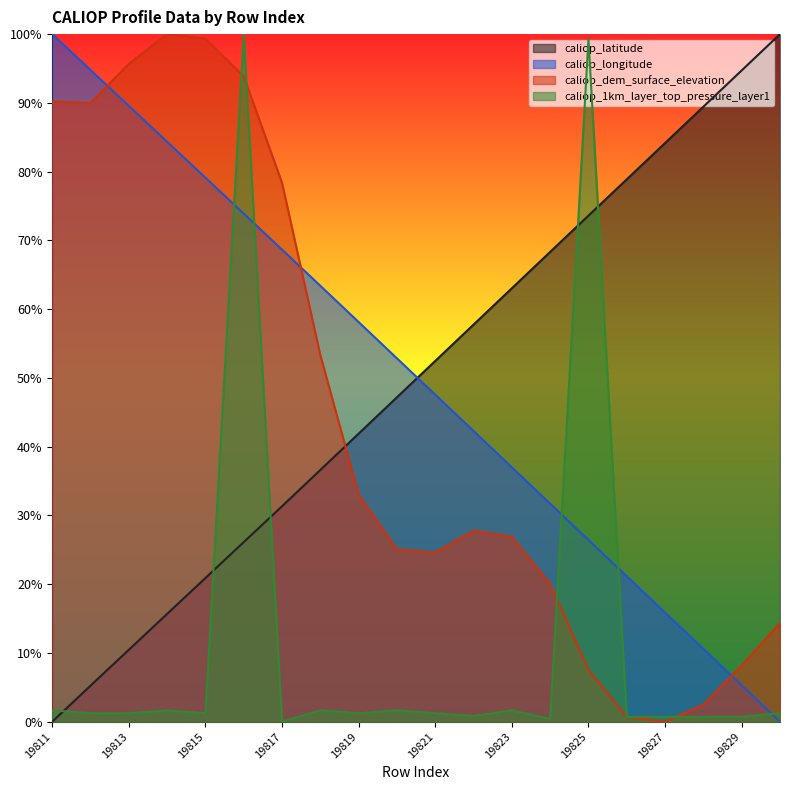

What is the sum of the caliop_1km_layer_top_pressure_layer1 values at 19821 and 19817?

1.2